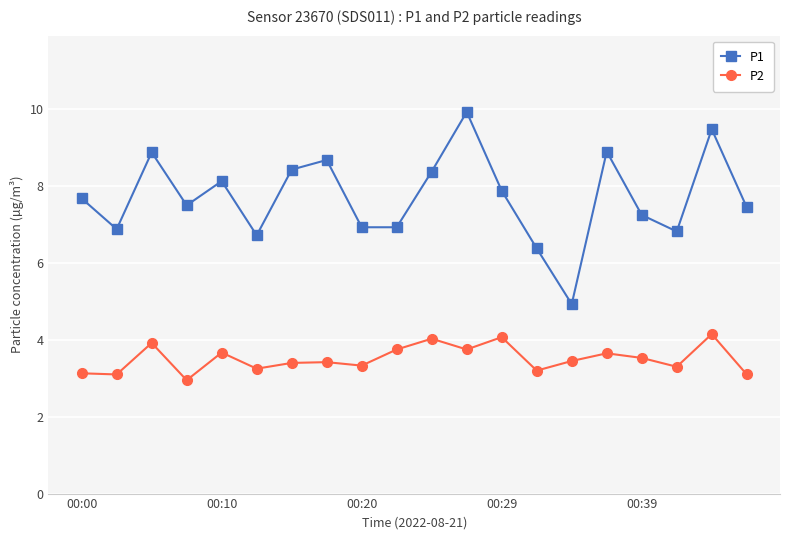

What is the maximum value shown in the chart?

9.9